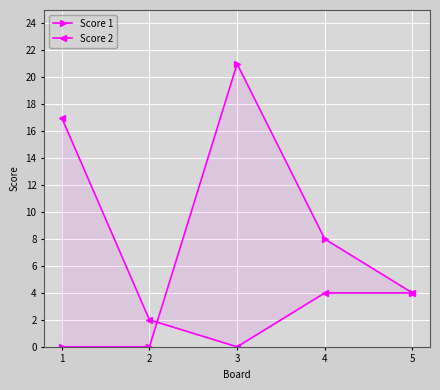

At which label does Score 2 first exceed 4?

1